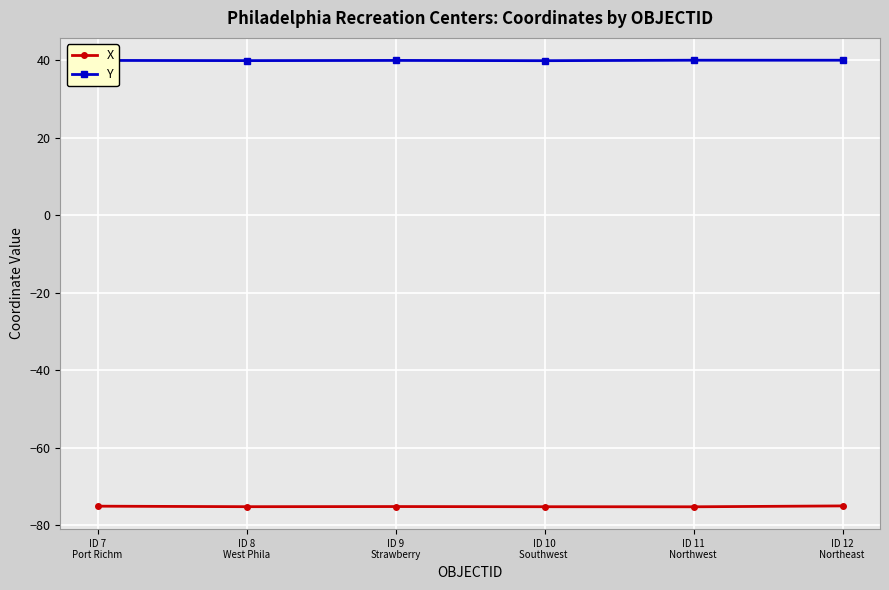

What is the label of the 5th point from the right?

ID 8
West Phila